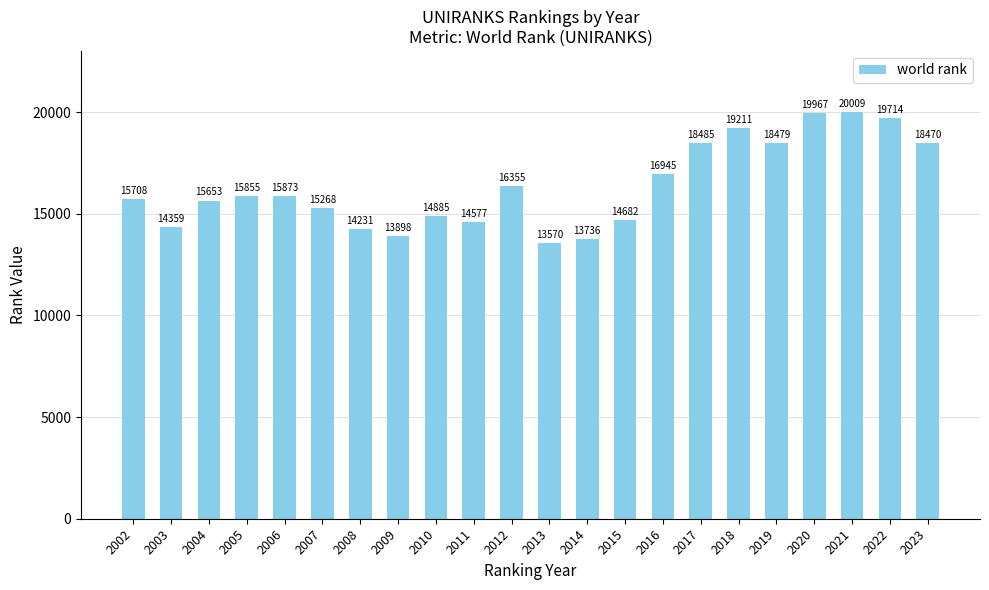

Are the bars horizontal?

No